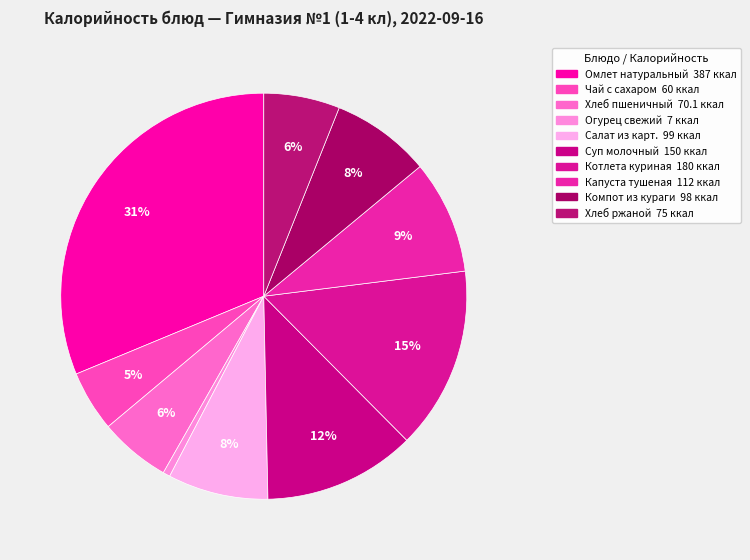

To the nearest percent, what is the combined percentage of Котлета куриная and Суп молочный?

27%